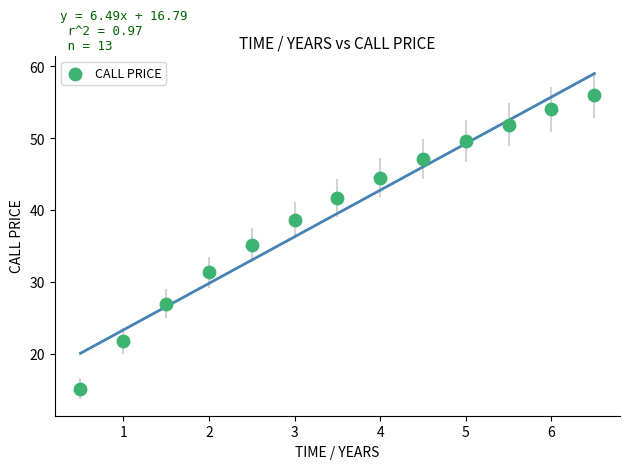

What is the range of Y values (max minus min)?

40.9